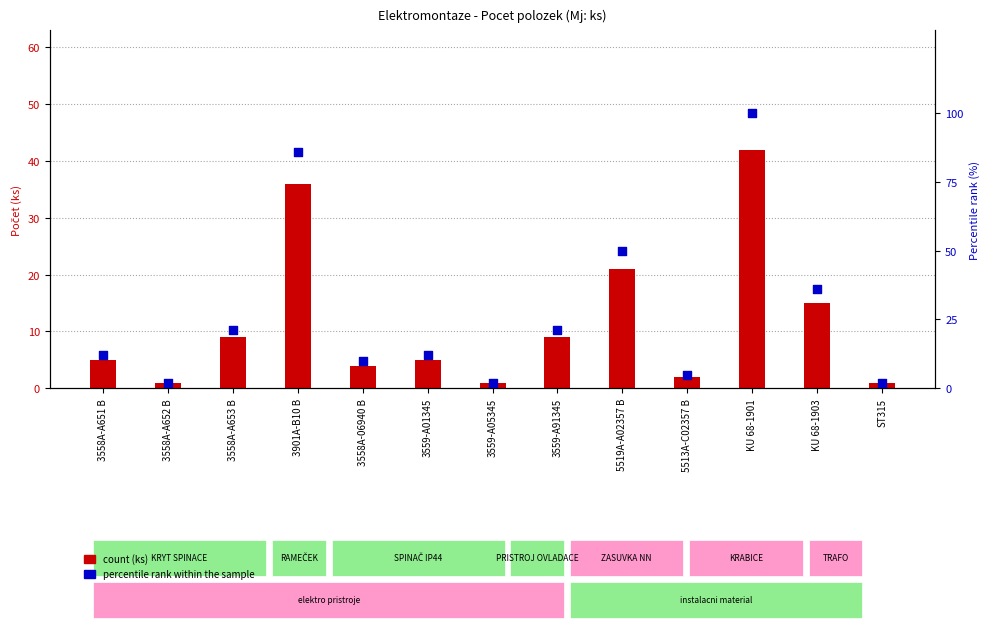

Which series has the largest total across all categories?

percentile rank within the sample